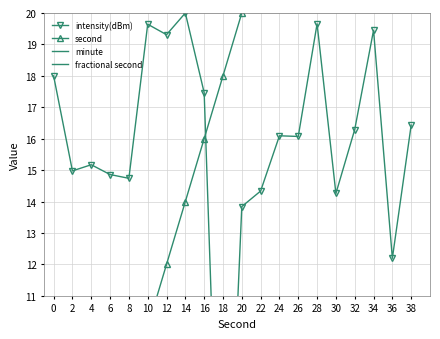

Which series changed the most between 22 and 38?

second